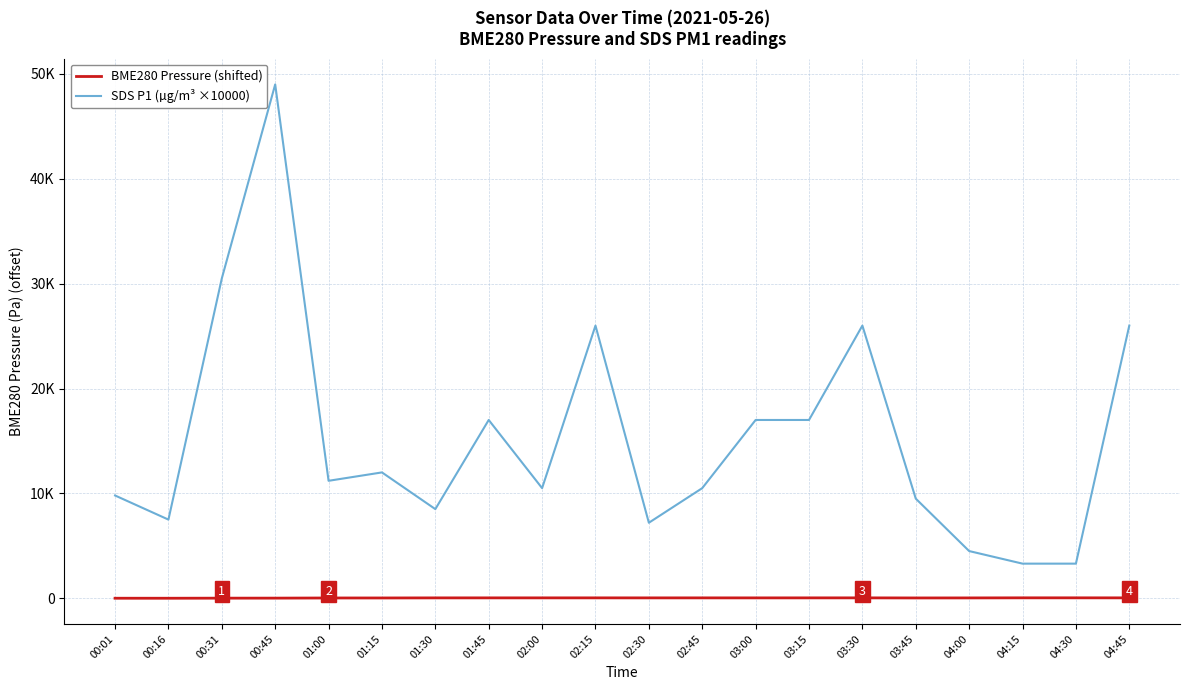

Does the chart display data point markers on the line(s)?

No